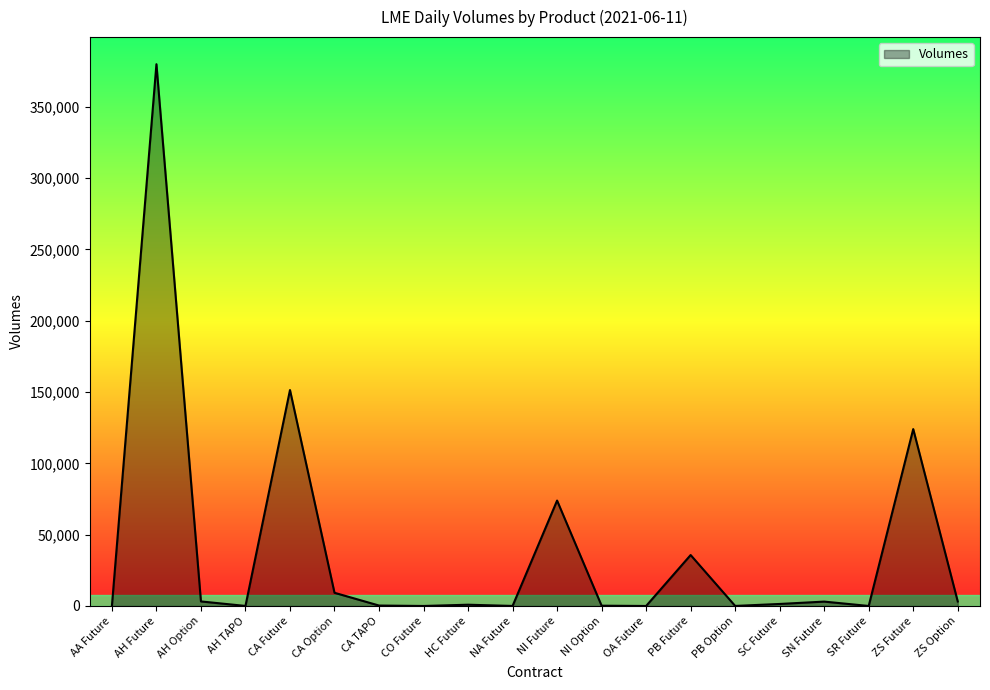

What is the greatest value displayed?

379759